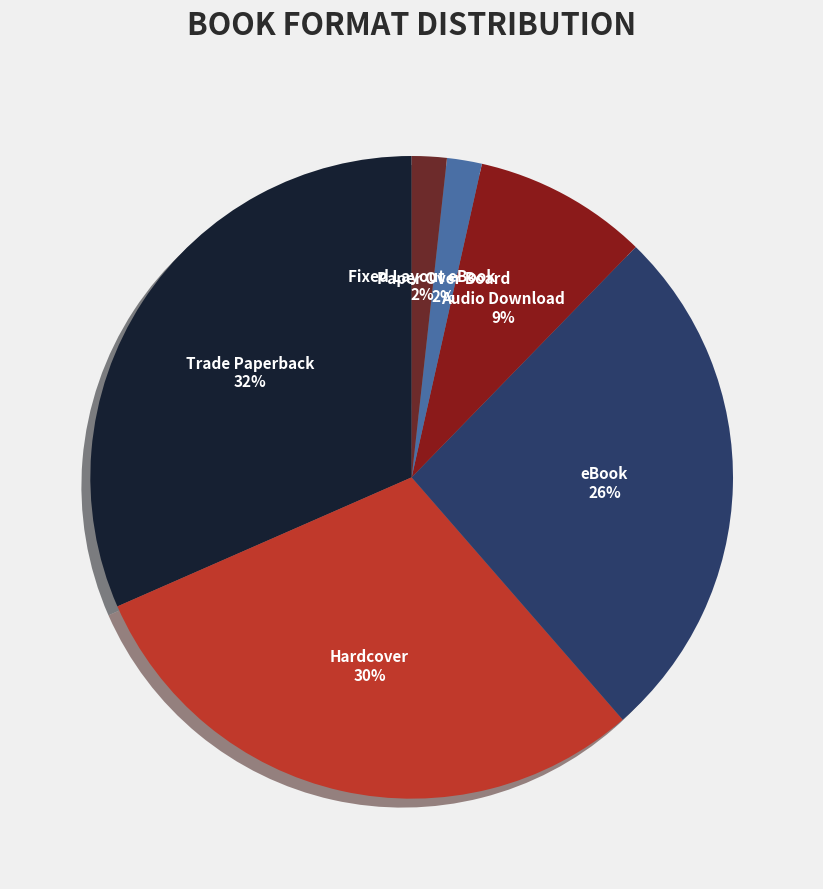

Is Hardcover the majority of the pie?

No